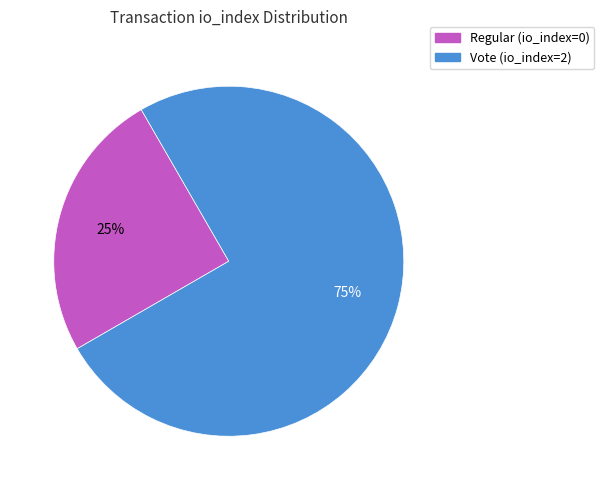

How many segments does this pie chart have?

2